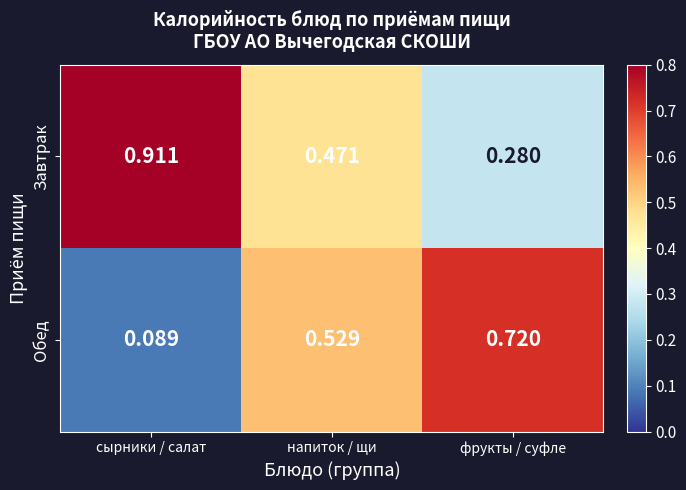

List the series in order of their overall mean, highest first.

Завтрак, Обед